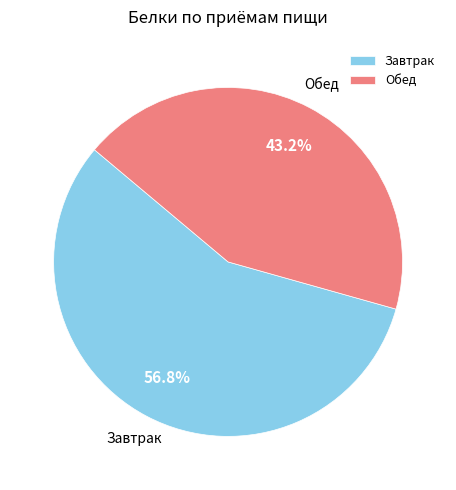

Rank the categories by value from highest to lowest.

Завтрак, Обед